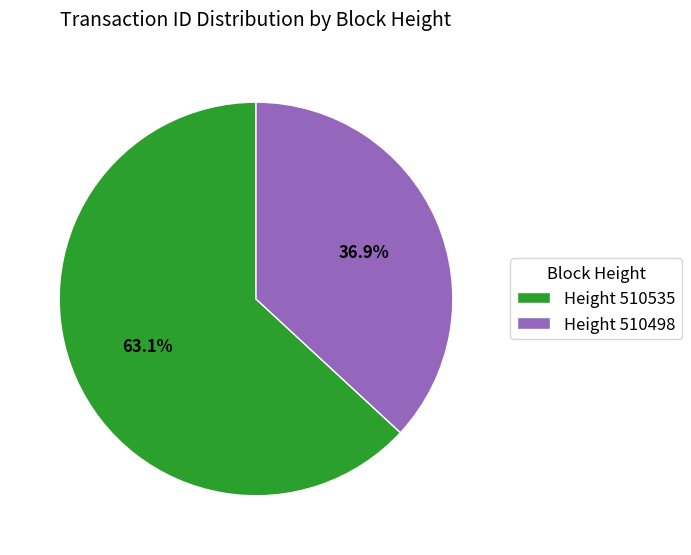

How much of the chart is everything except Height 510498?

63.1%